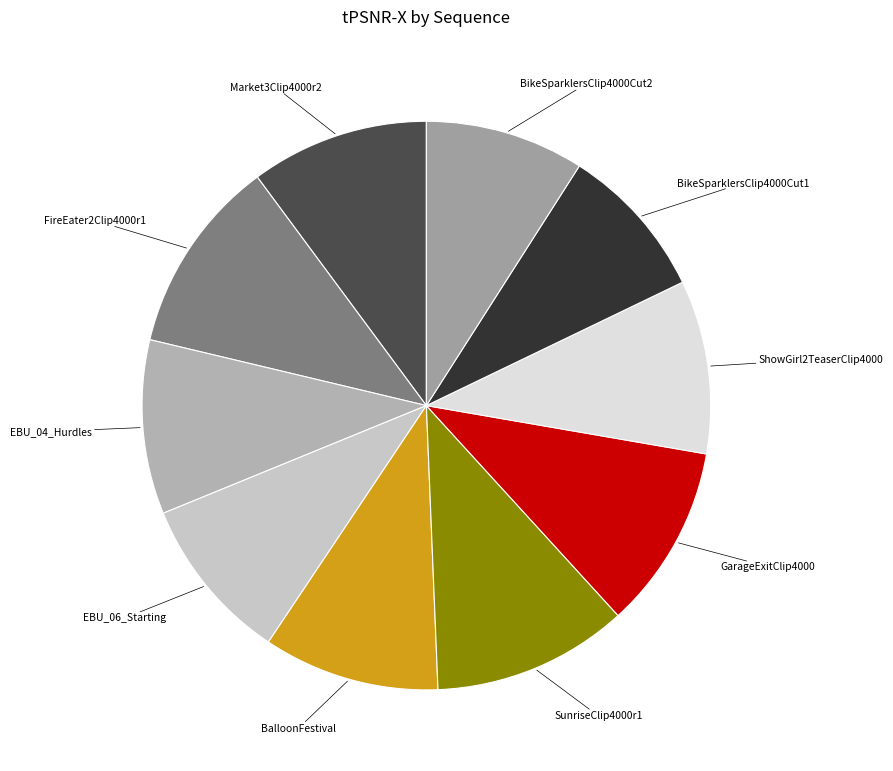

What is the ratio of the value at Market3Clip4000r2 to the value at GarageExitClip4000?

1.0